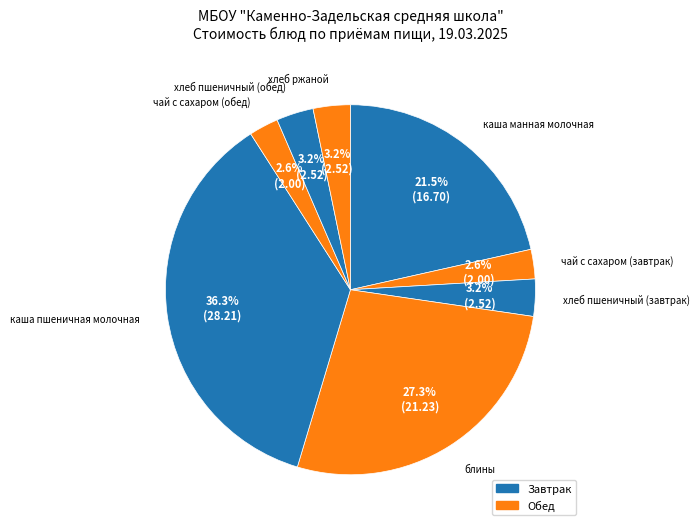

Which category has the biggest portion of the pie?

каша пшеничная молочная